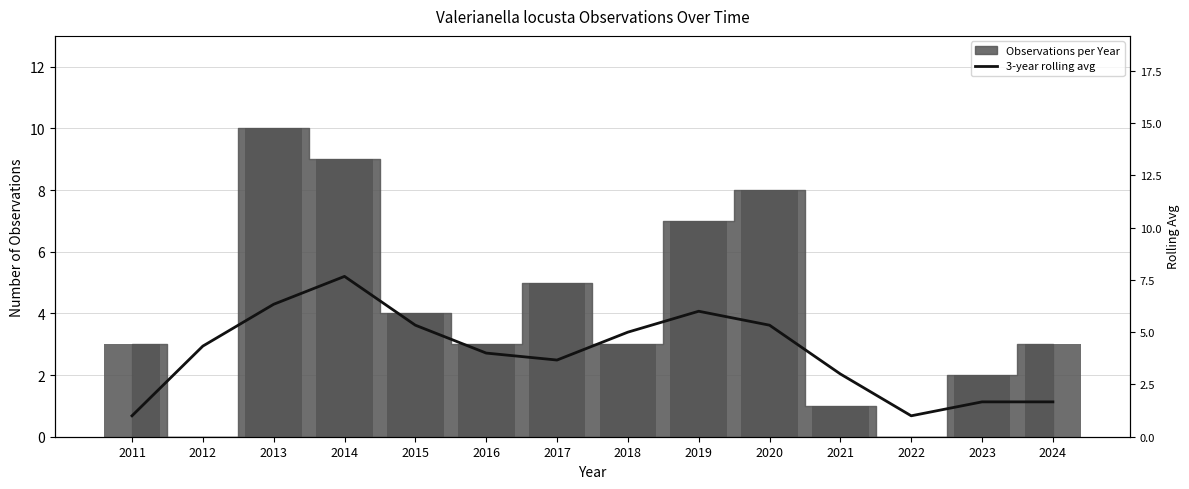

What value does the data have at 2024?

1.7